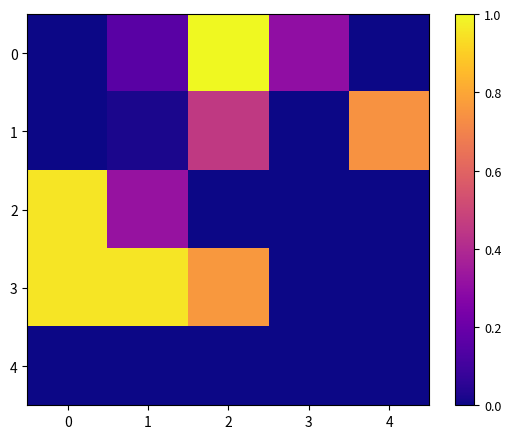

What is the greatest value displayed?

1.0